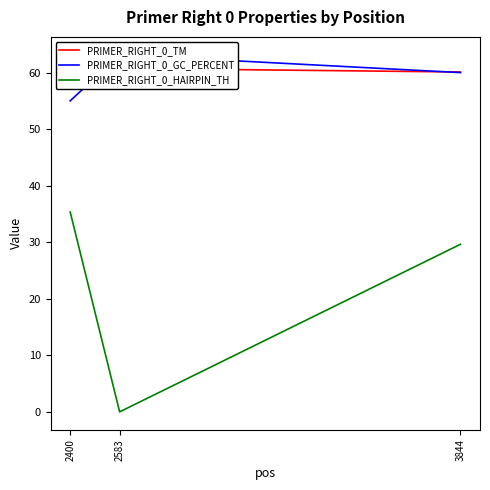

What is the difference between the maximum and second lowest values in the PRIMER_RIGHT_0_HAIRPIN_TH series?

5.7